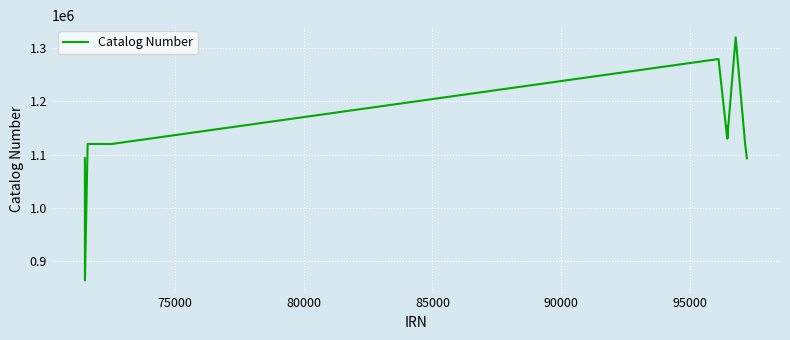

What is the difference between the maximum and minimum values?

455578